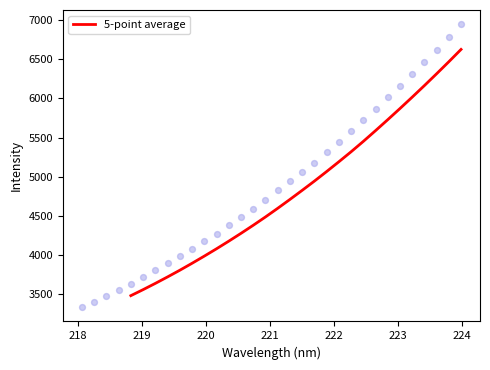

What is the minimum value for 5-point average?

3481.4